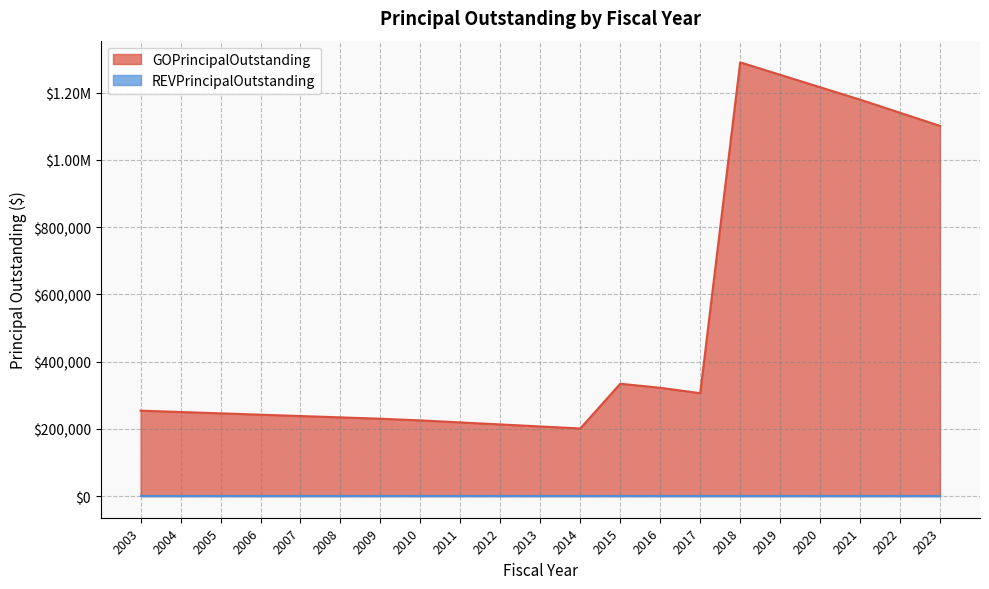

What is the value of the 18th point from the left?

1216000